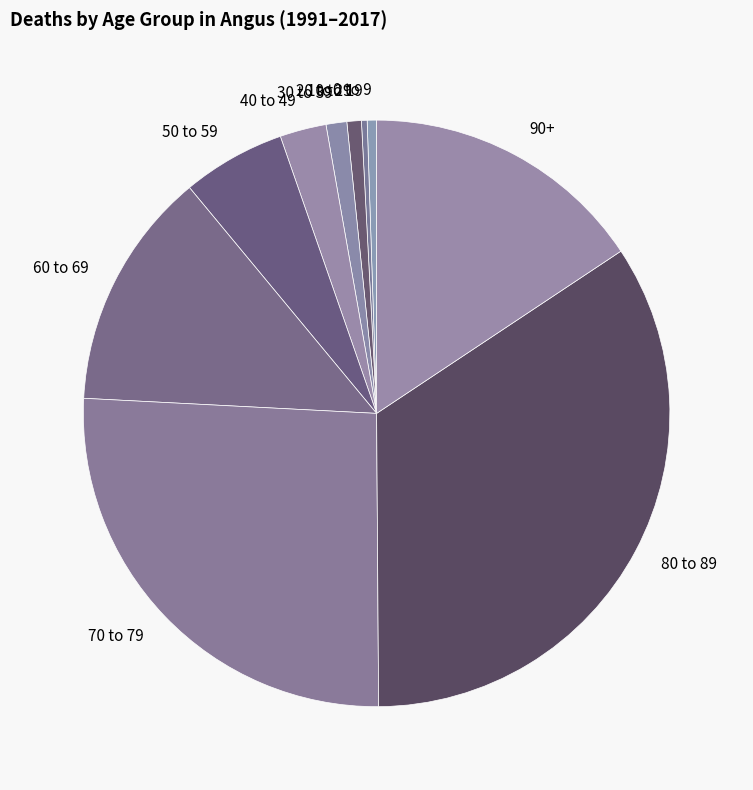

Is it true that 0 to 9 is 14% of the pie?

False